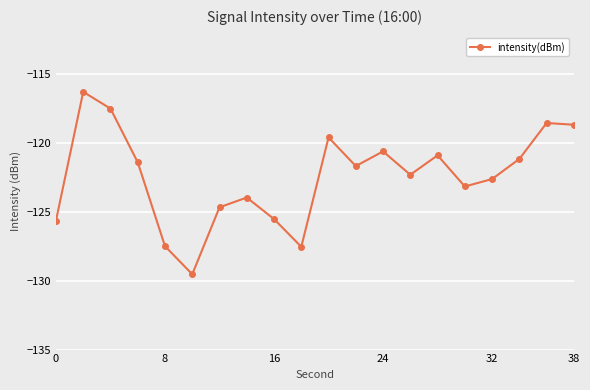

What is the average value?

-122.4